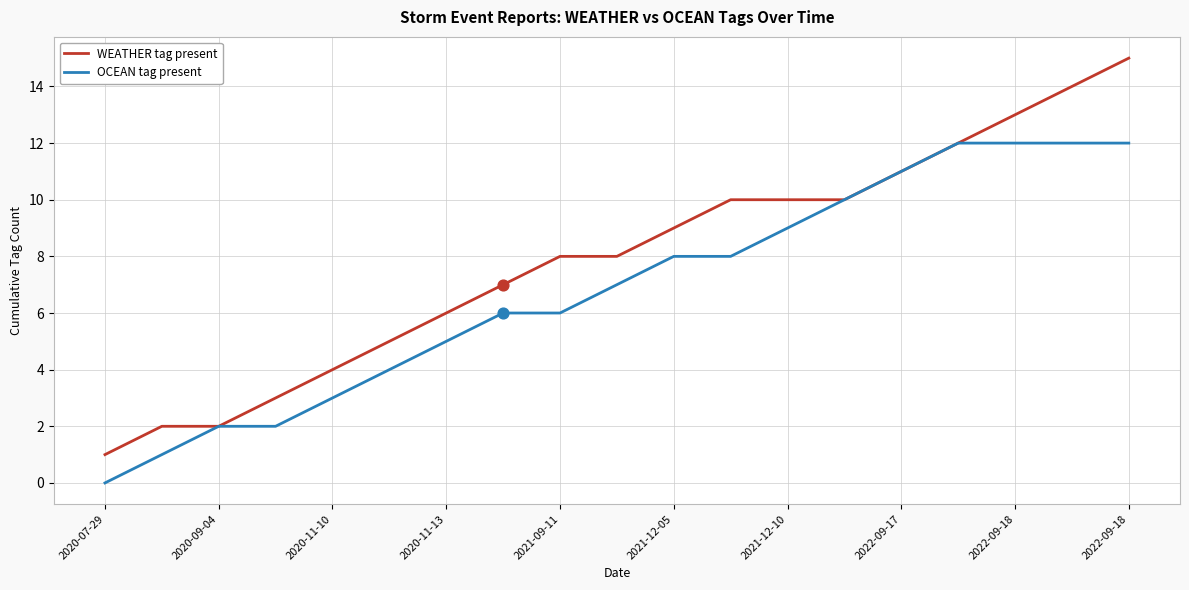

Rank the series by their maximum value, from highest to lowest.

WEATHER tag present, OCEAN tag present